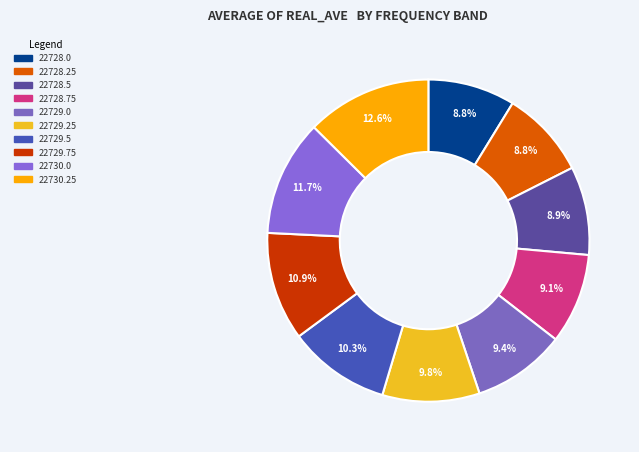

Count the number of slices in the pie.

10